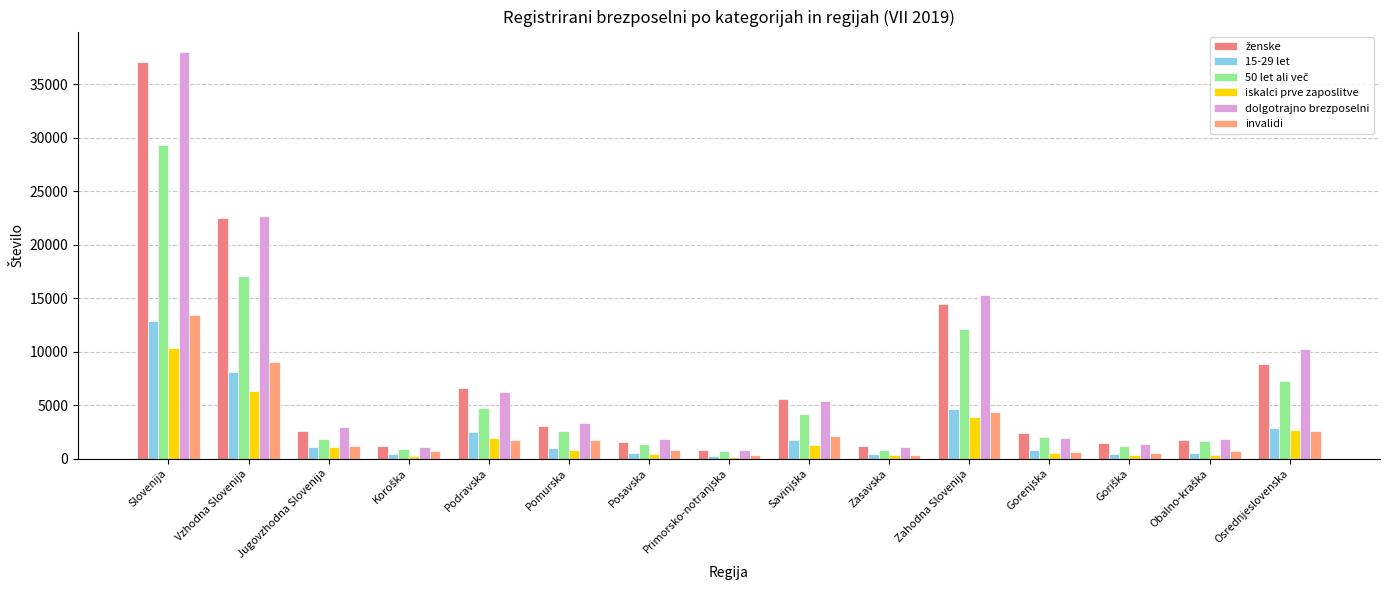

At which category does the chart reach its minimum across all series?

Primorsko-notranjska